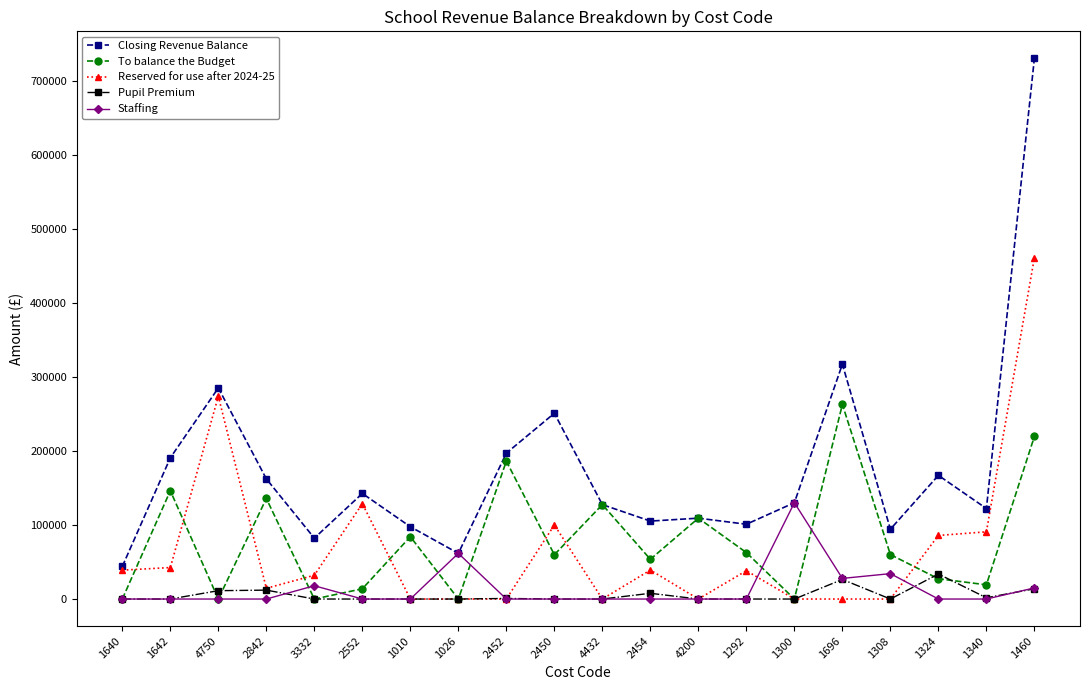

Rank the series by their maximum value, from lowest to highest.

Pupil Premium, Staffing, To balance the Budget, Reserved for use after 2024-25, Closing Revenue Balance